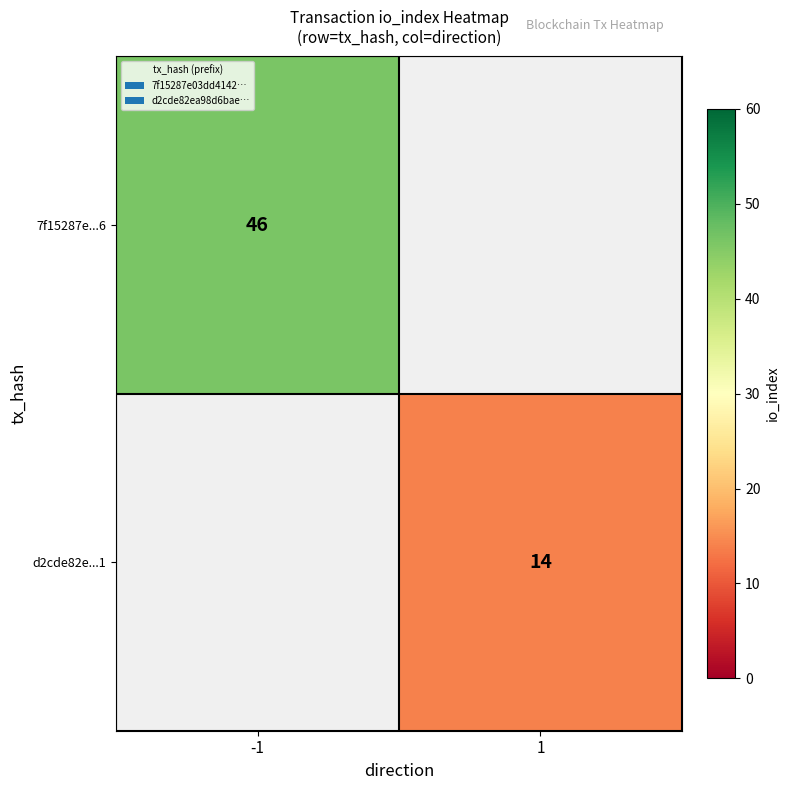

The value of 7f15287e...6 at -1 is 16. True or false?

False